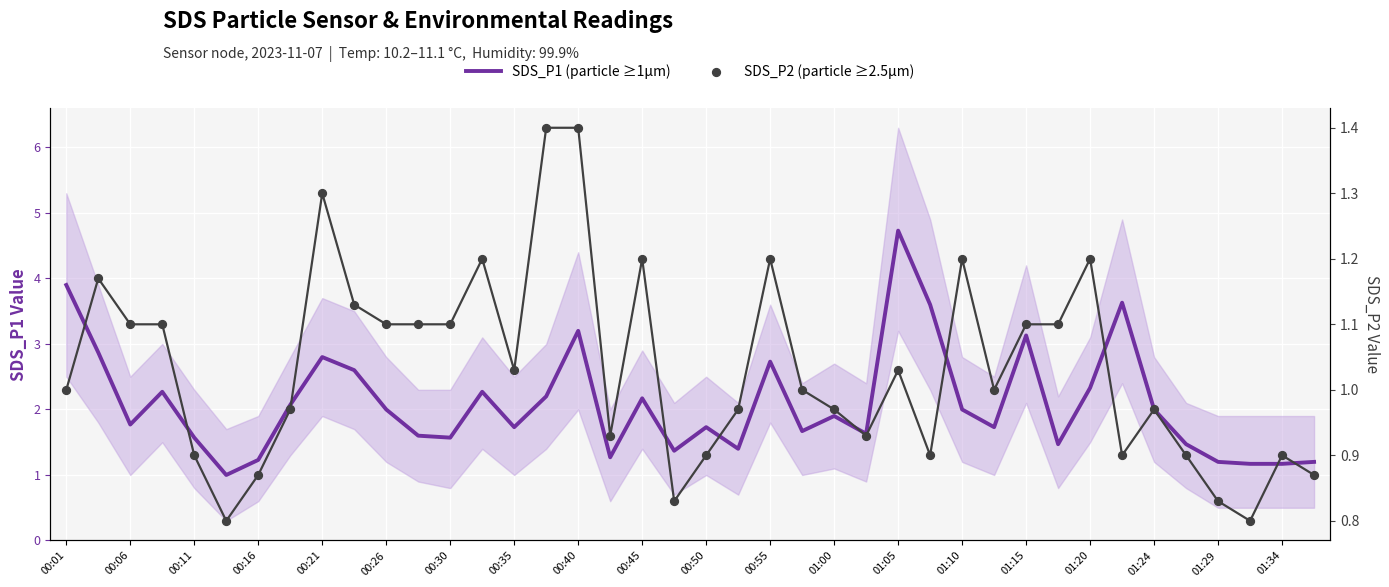

Which series has the largest Y range (max minus min)?

SDS_P1 (particle ≥1µm)